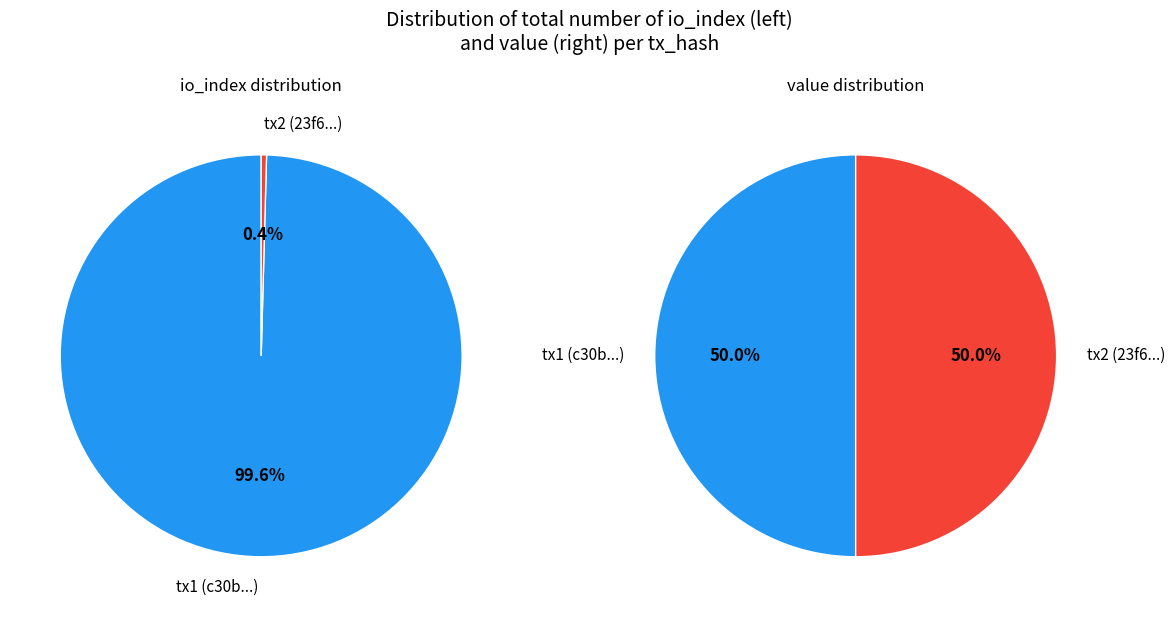

What percentage is the values_index slice, to the nearest percent?

50%